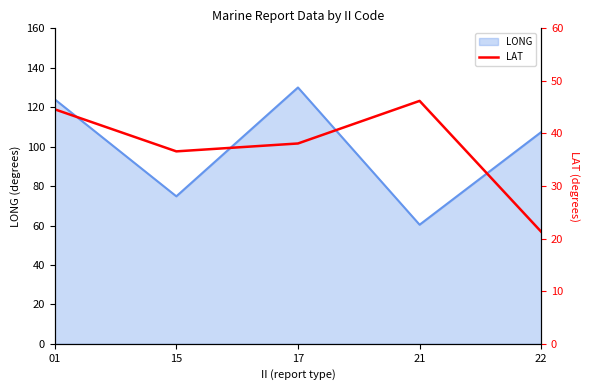

Reading right to left, list all the values displayed in this chart.

22=21.3	21=46.2	17=38.1	15=36.6	01=44.6